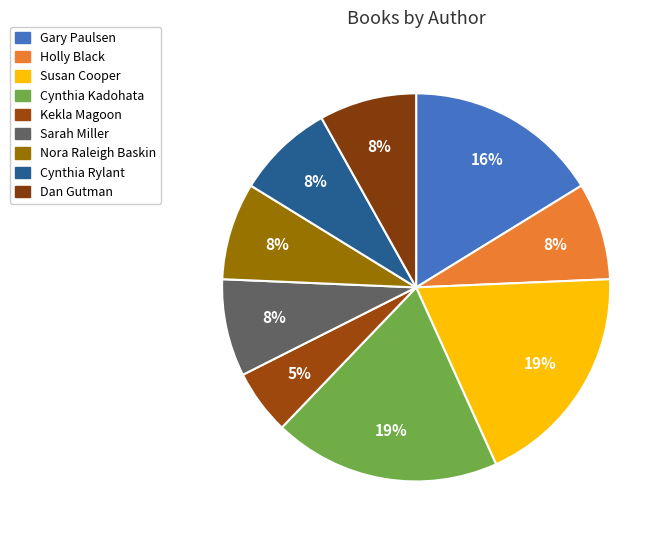

Which category has the smallest portion of the pie?

Kekla Magoon